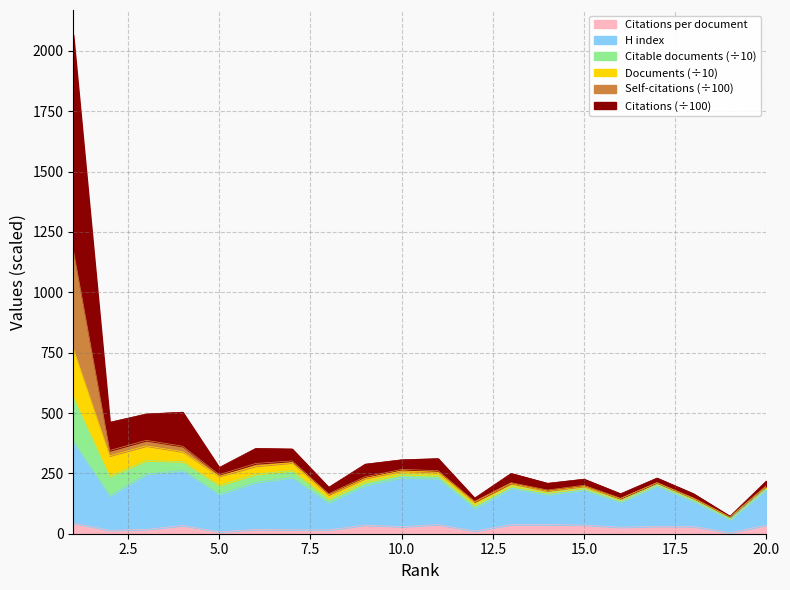

What is the value of the Citations point at the 11th from the left?

311.1